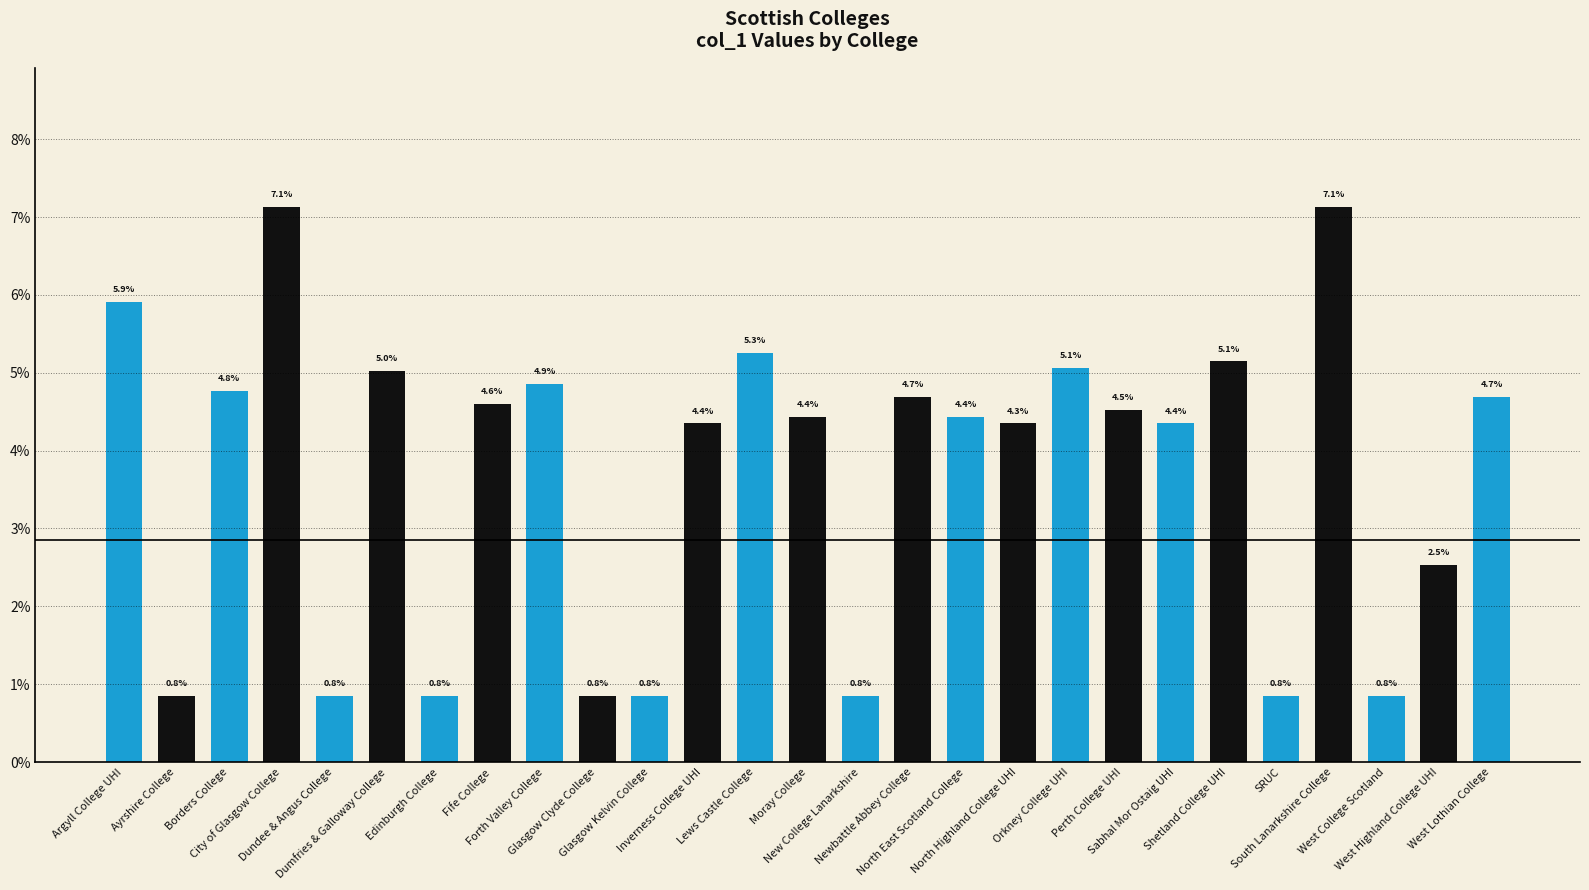

How many bars are there in total?

27